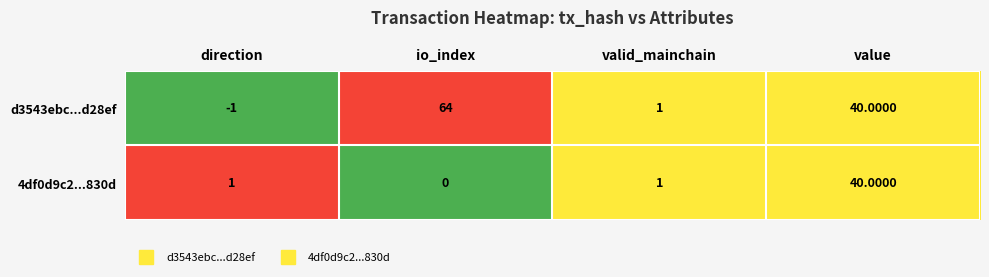

What is the sum of the d3543ebc...d28ef values at value and direction?

39